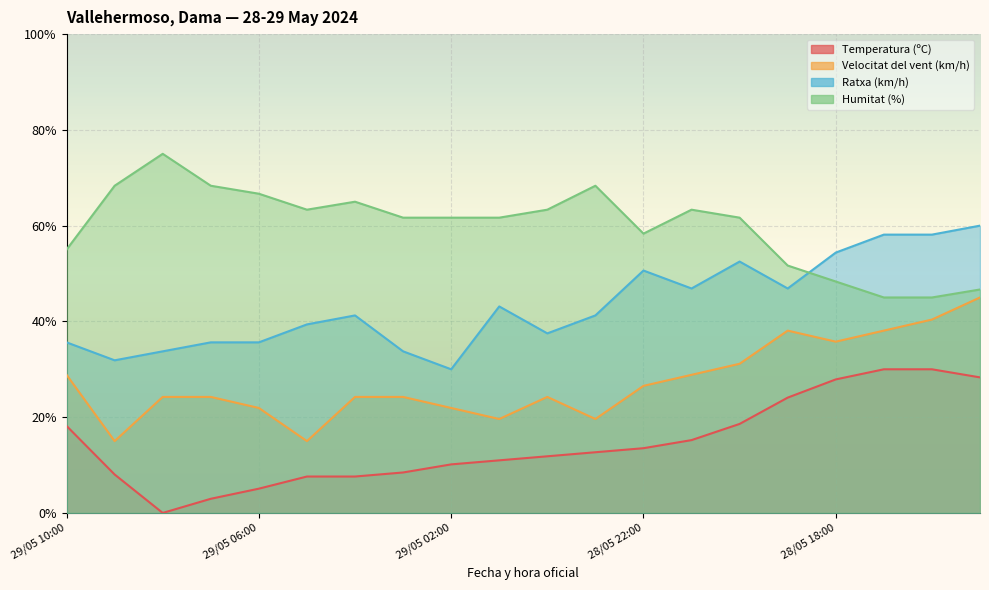

What is the label of the 10th point from the left?

29/05 01:00